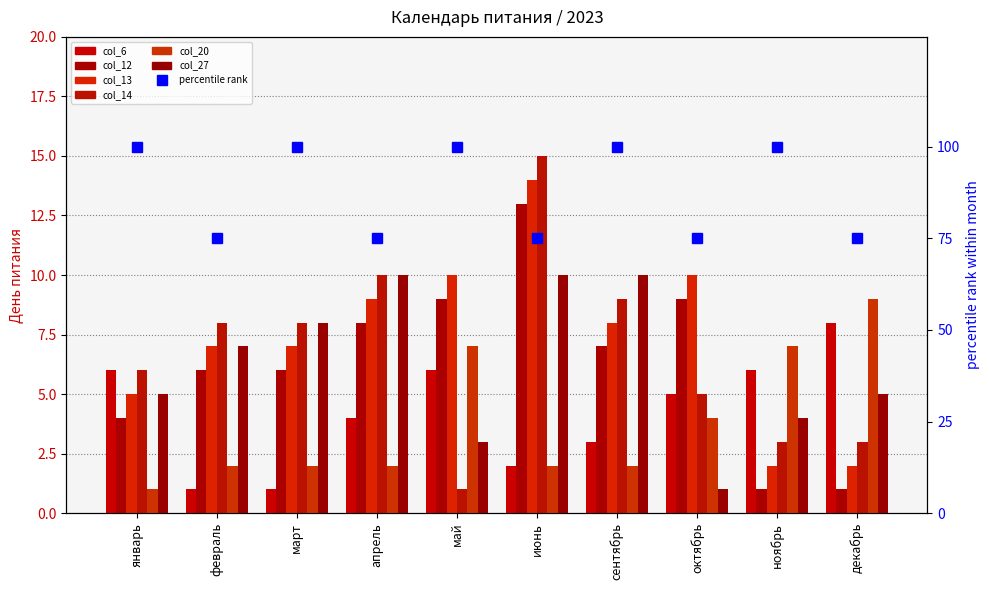

Are the bars horizontal?

No